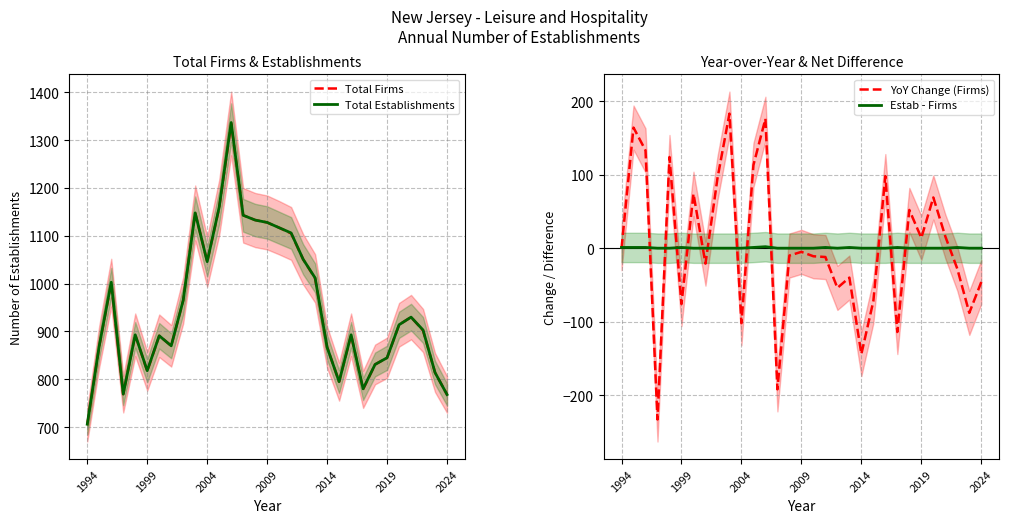

True or false: Total Firms and YoY Change (Firms) cross at least once.

False